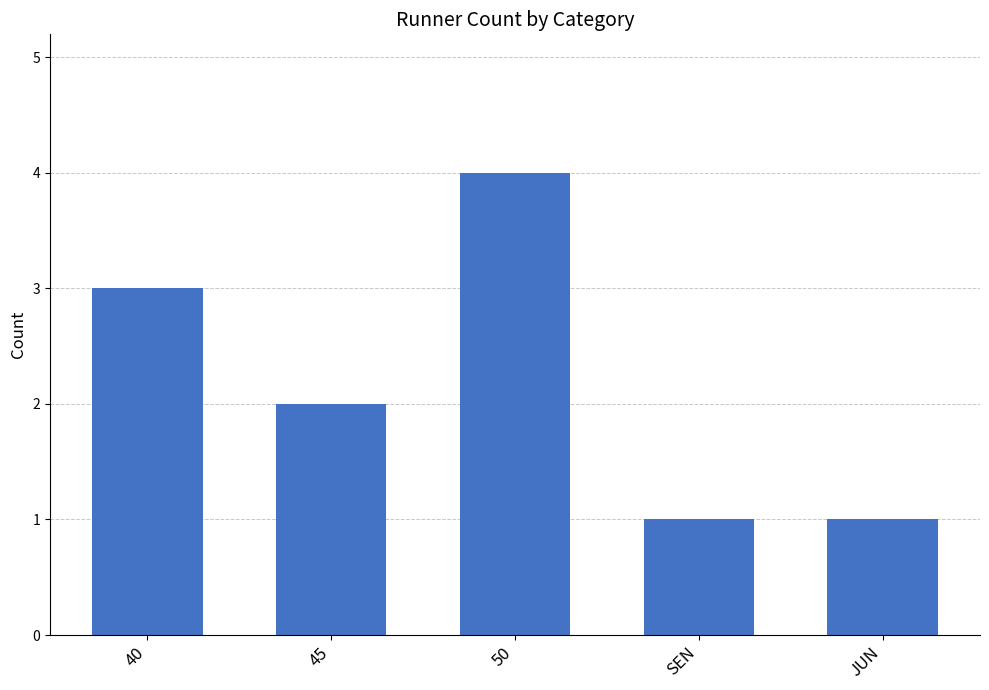

What position from the right is 40?

5